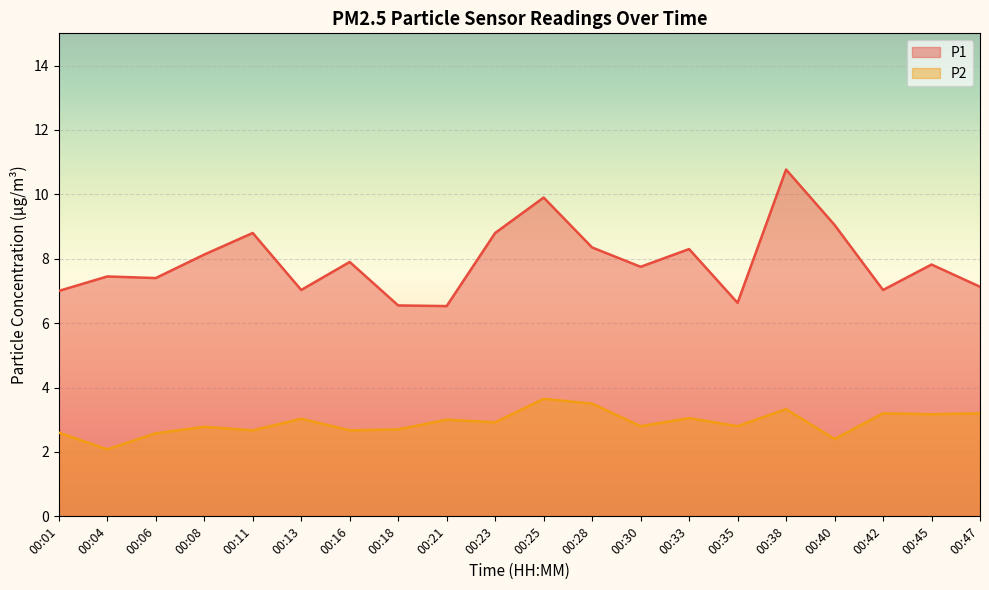

How many lines are shown in the chart?

2